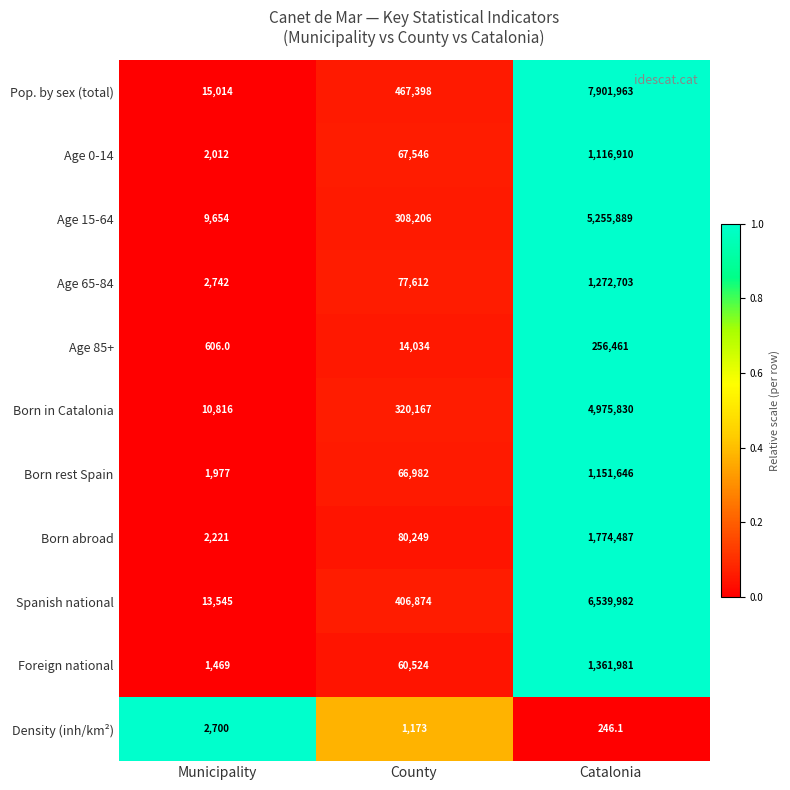

What is the spread (max minus min) of values at County?

466225.0